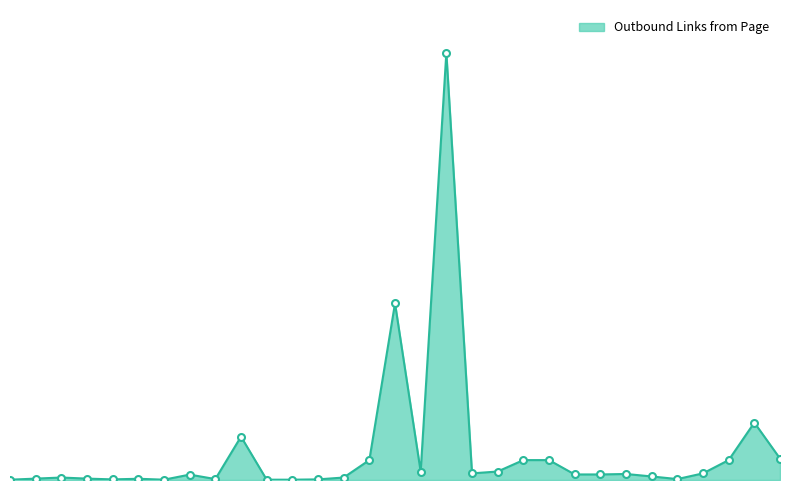

Does the chart have visible grid lines?

No